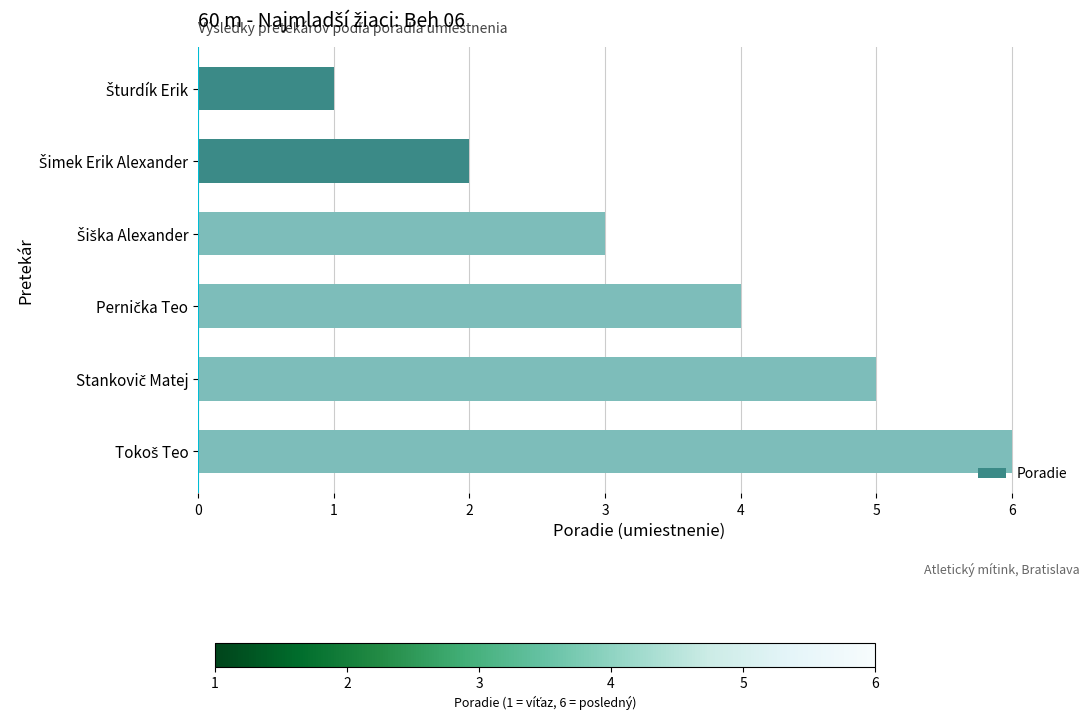

What is the greatest value displayed?

6